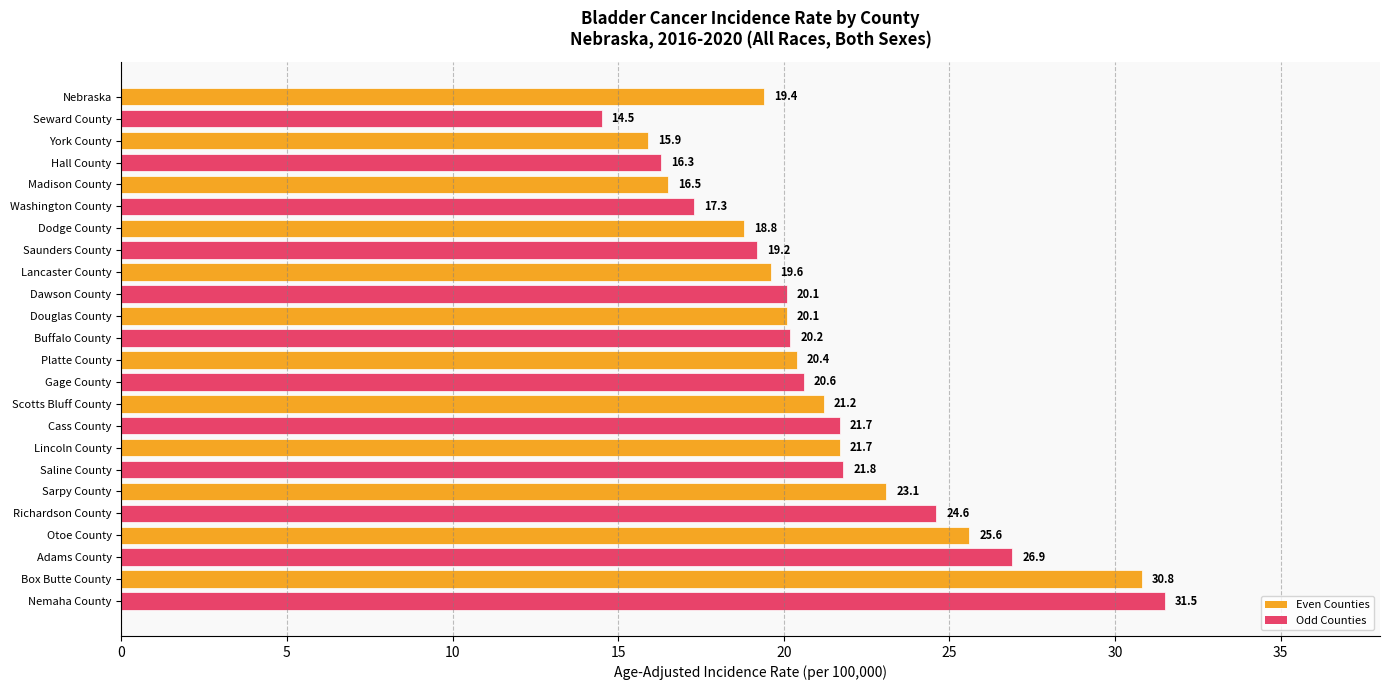

Between Seward County and Nebraska, which is larger?

Nebraska